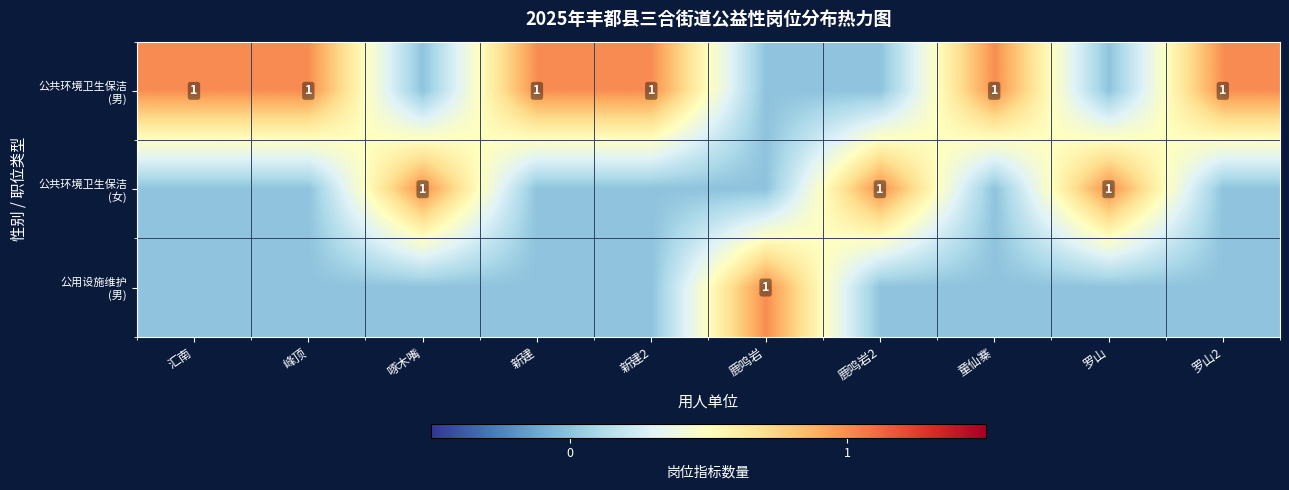

At how many categories does at least one series exceed 0?

10